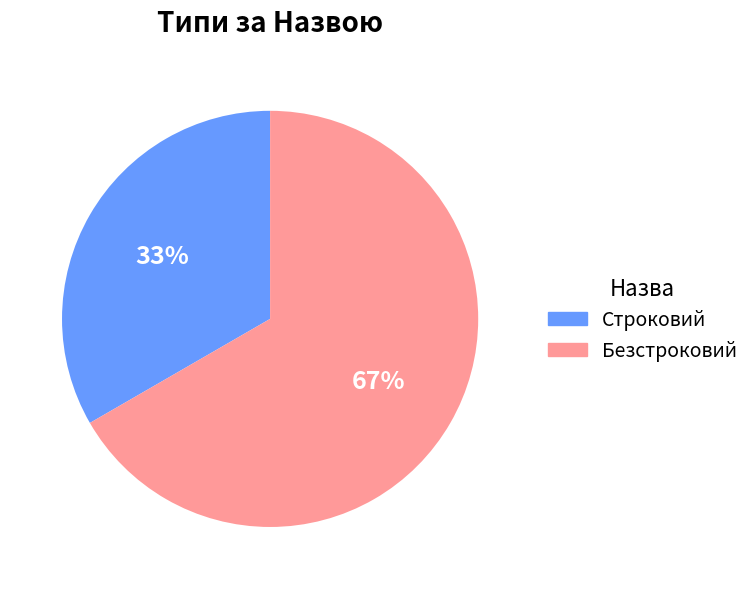

True or false: Строковий accounts for 33% of the total.

True